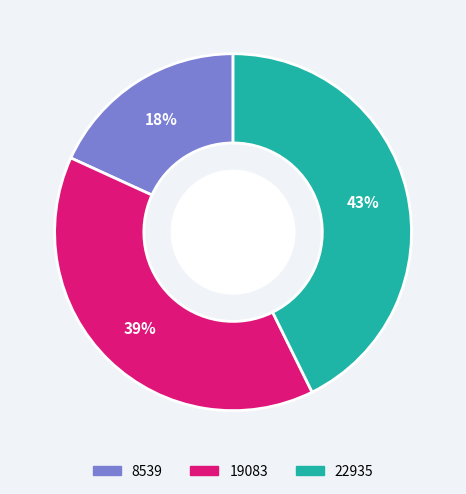

Do 19083 and 22935 together represent more than half of the pie?

Yes